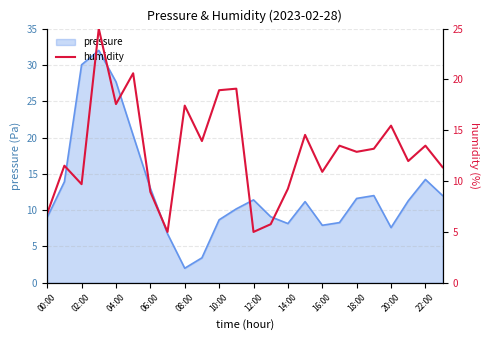

The pressure series shows 12.8 at 16:00. True or false?

False